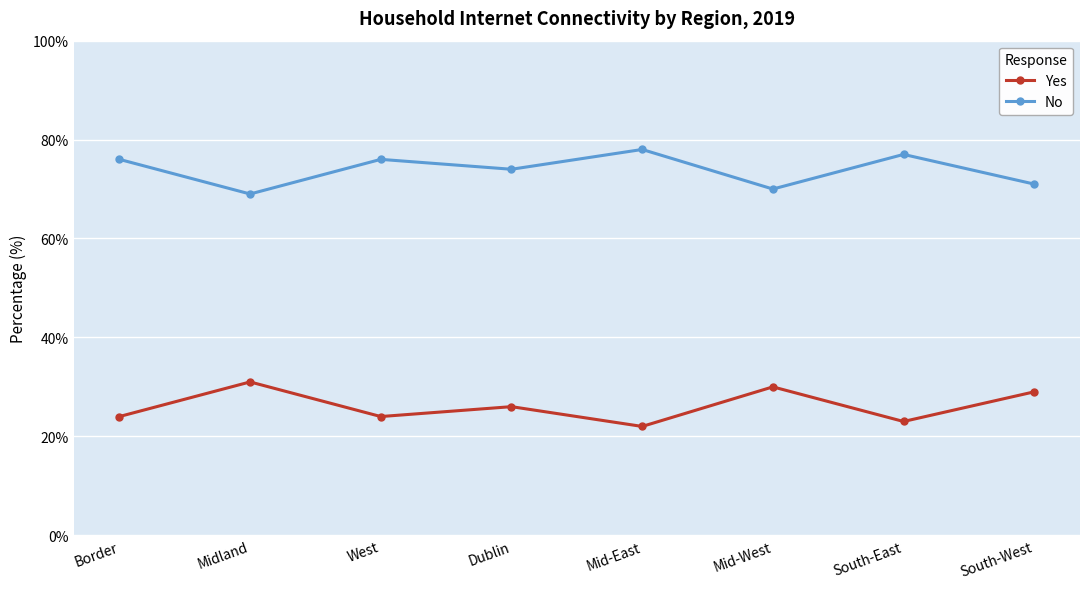

What is the average value of the Yes series?

26